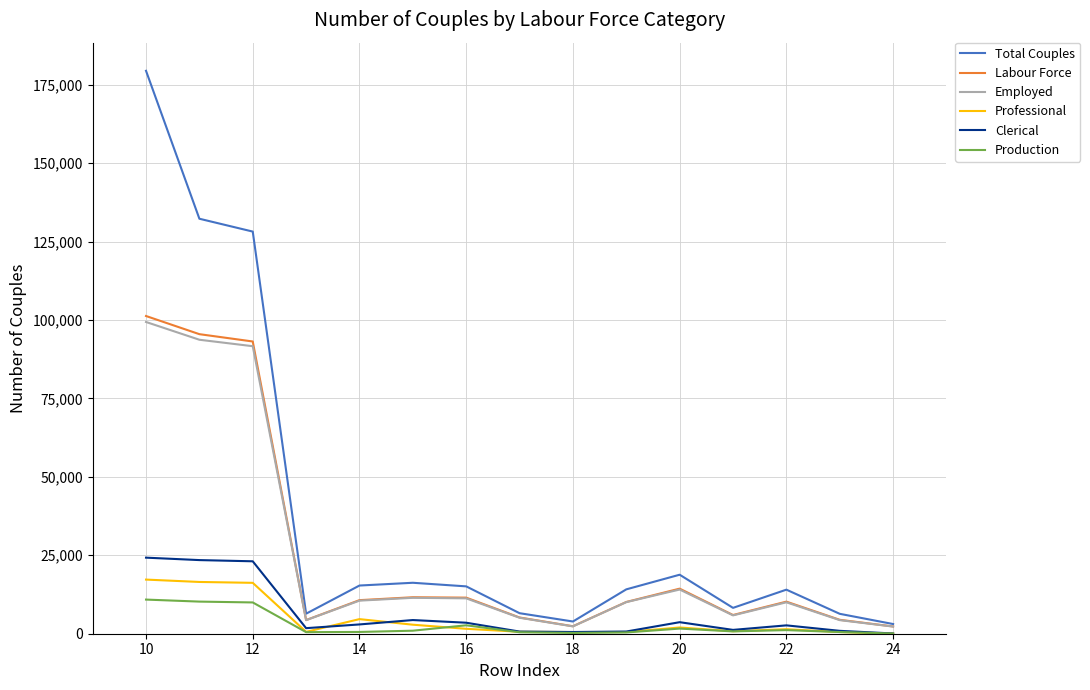

How many lines are shown in the chart?

6